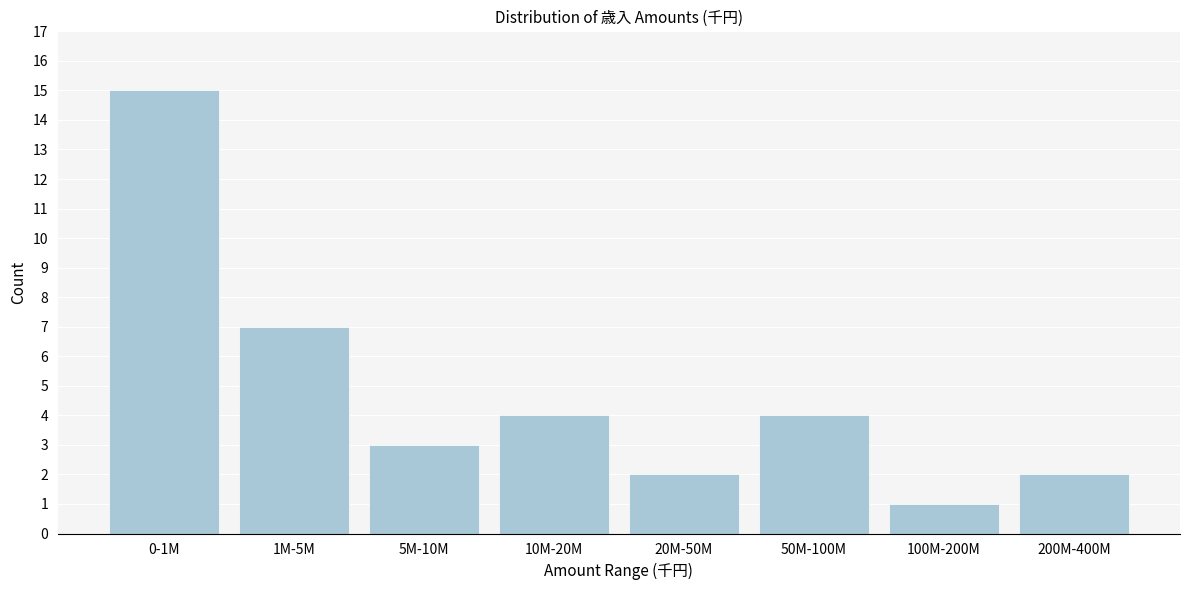

Reading right to left, transcribe all the data shown in this chart.

200M-400M=2	100M-200M=1	50M-100M=4	20M-50M=2	10M-20M=4	5M-10M=3	1M-5M=7	0-1M=15